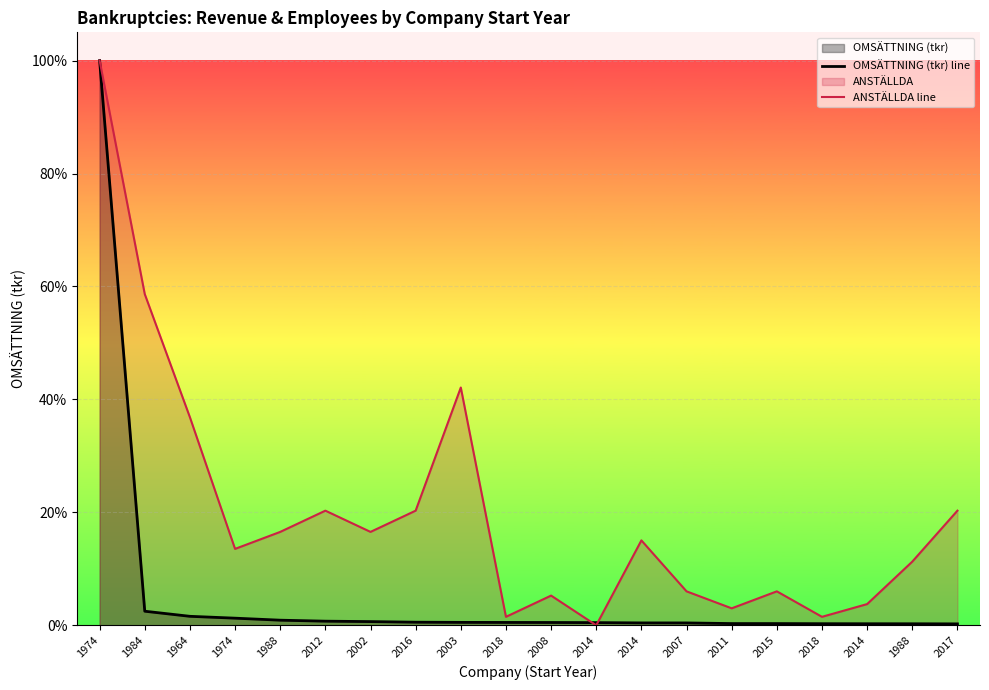

What is the value of the ANSTÄLLDA line point at the 2nd from the left?

58.6